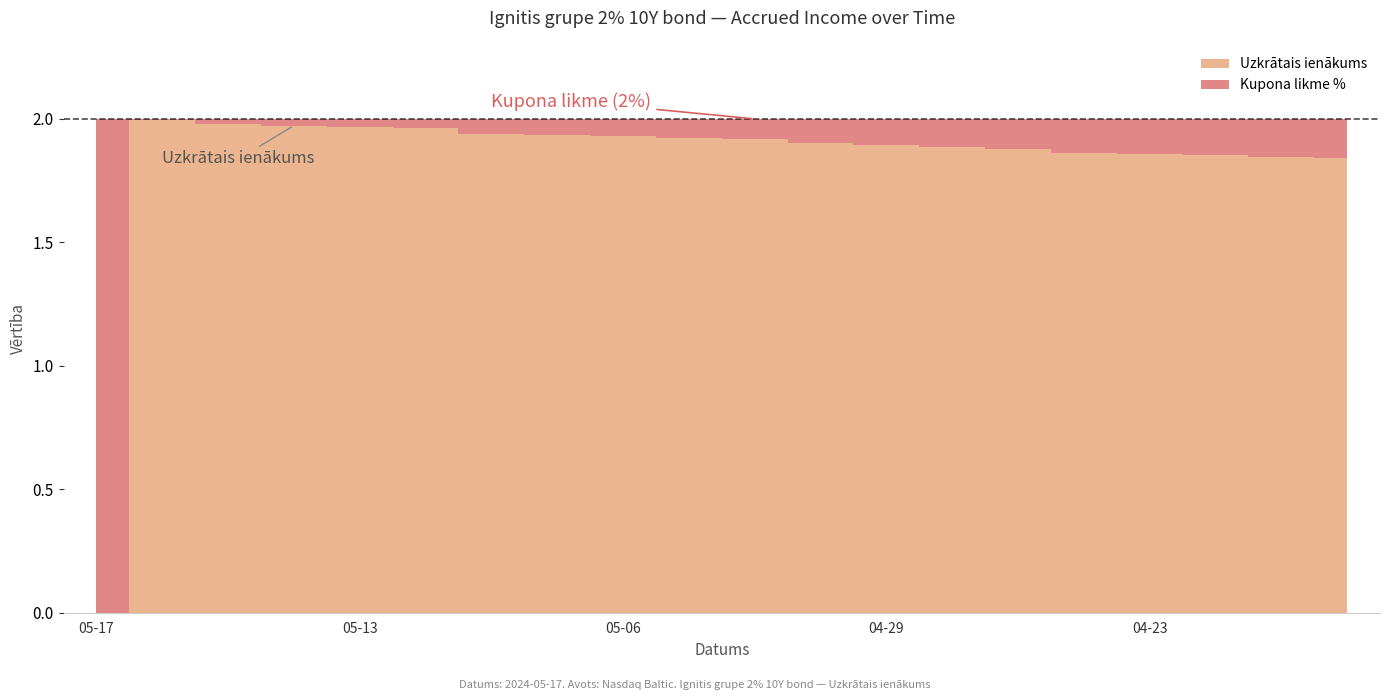

True or false: Kupona likme % and Uzkrātais ienākums intersect in this chart.

False